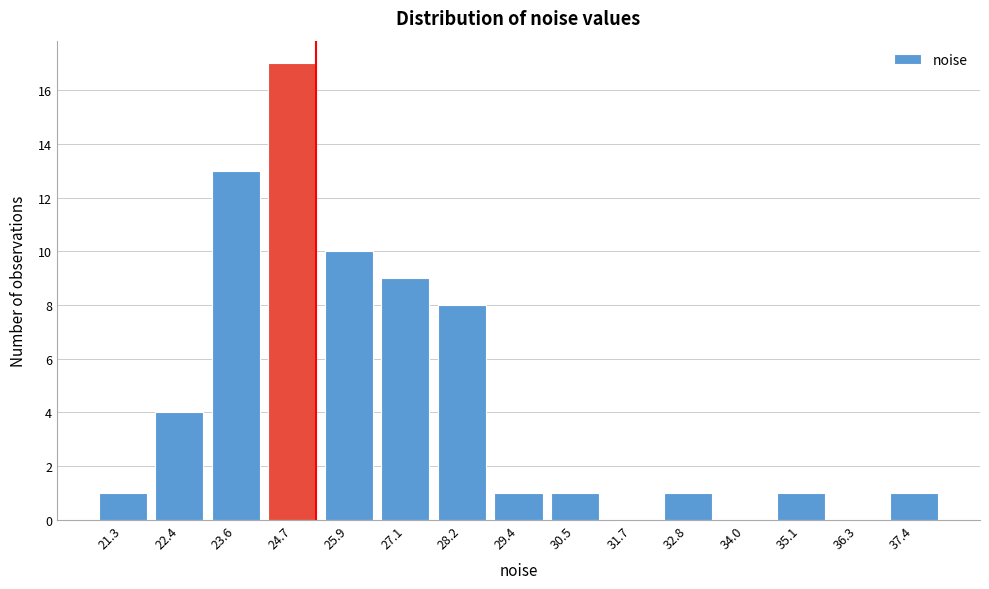

Reading left to right, what are all the values shown in this chart?

21.3=1	22.4=4	23.6=13	24.7=17	25.9=10	27.1=9	28.2=8	29.4=1	30.5=1	31.7=0	32.8=1	34.0=0	35.1=1	36.3=0	37.4=1